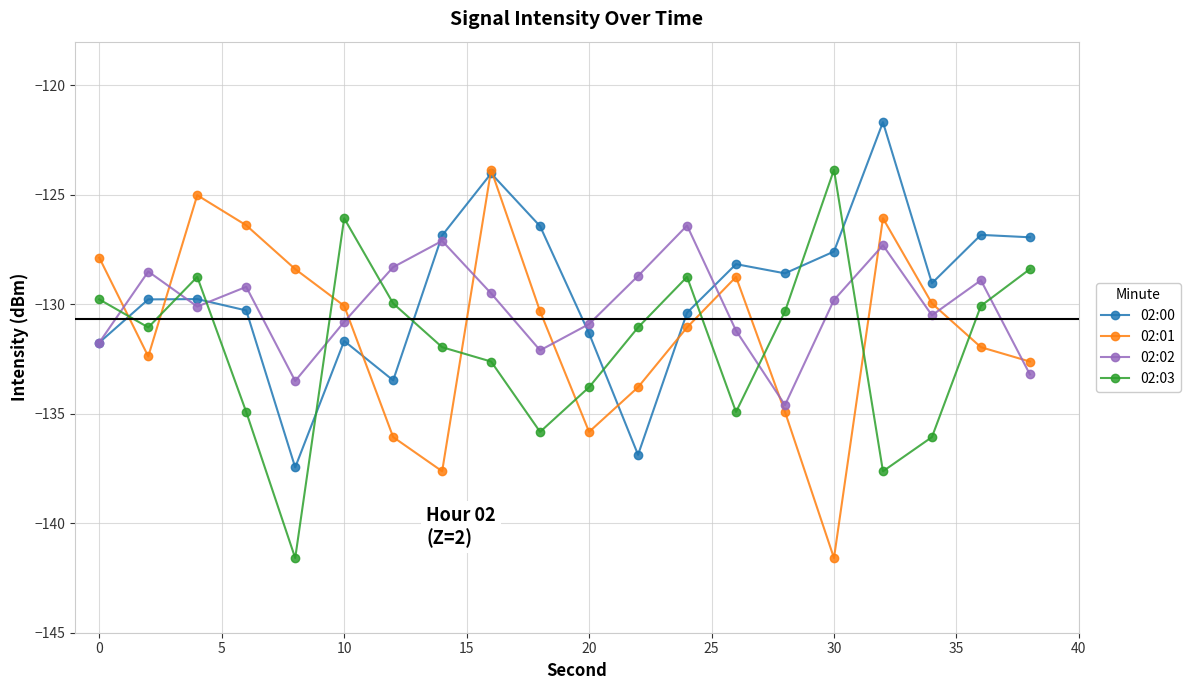

What is the sum of all 02:03 values?

-2637.3